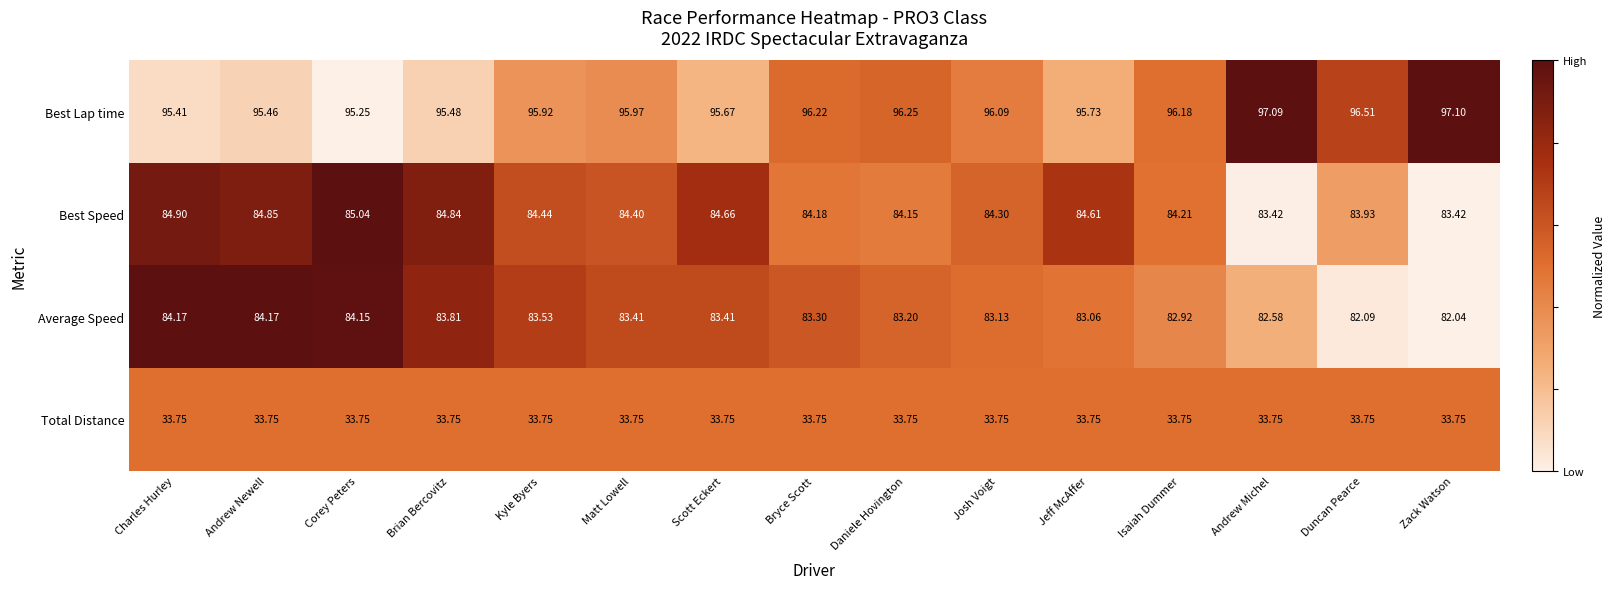

Which series has the largest range (max minus min)?

Average Speed